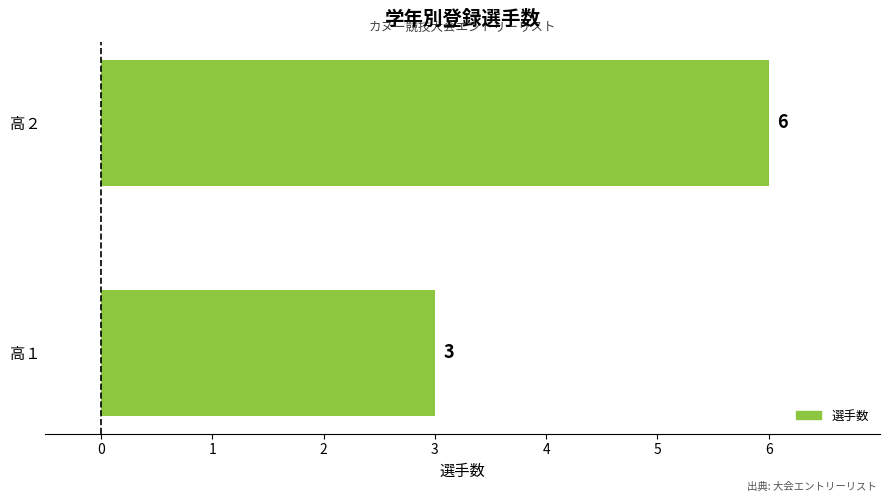

At which category does the chart reach its peak across all series?

高２